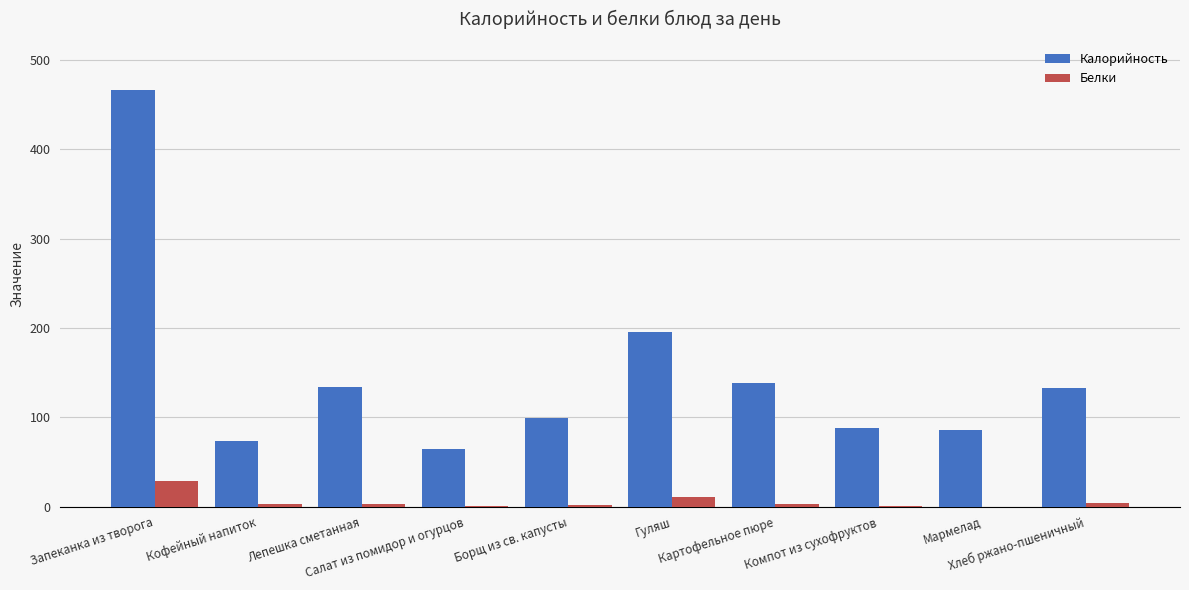

True or false: Белки has a value of 1.0 at Компот из сухофруктов.

True